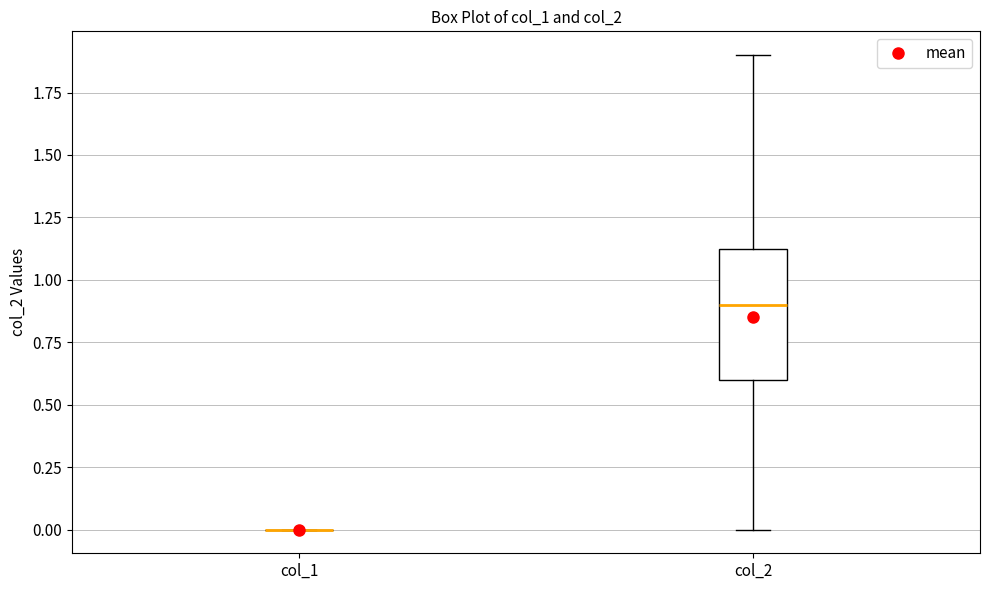

Reading left to right, transcribe this box plot: for each box, give where its median line is, the range the box spans, and where its two whiskers end, as read against the y-axis. The values are not printed on the chart, so give them approximately, as read against the axis.

col_1: box collapsed to a line at 0.00, whiskers 0.00 to 0.00
col_2: median 0.90, box 0.60 to 1.15, whiskers 0.00 to 1.90